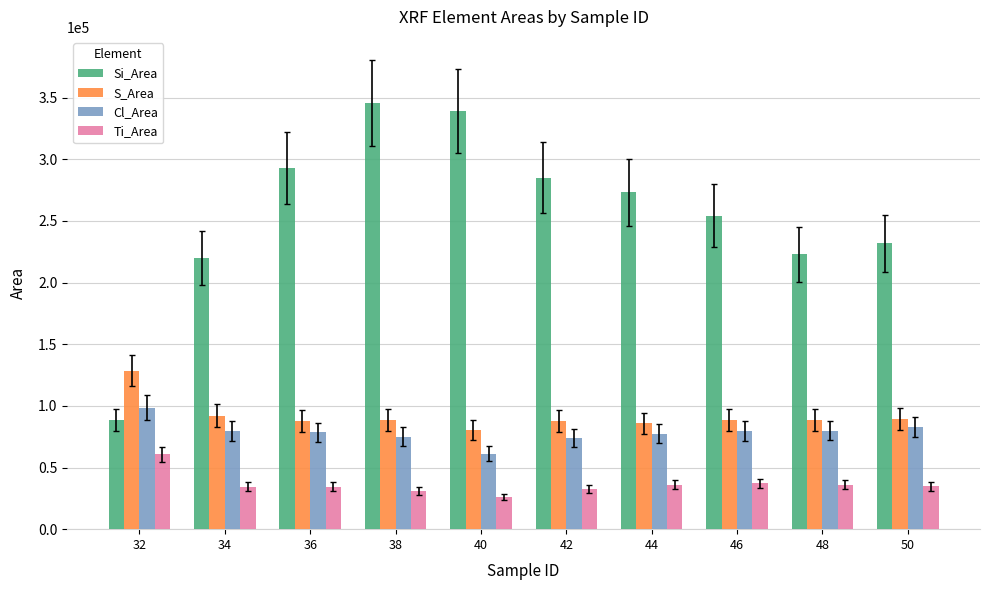

What is the average value of the Cl_Area series?

78640